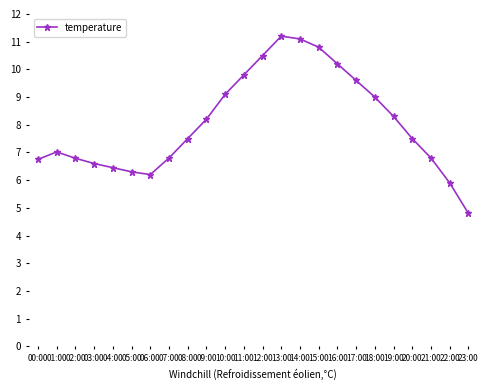

Reading left to right, extract all data points from this chart.

00:00=6.8	01:00=7.0	02:00=6.8	03:00=6.6	04:00=6.5	05:00=6.3	06:00=6.2	07:00=6.8	08:00=7.5	09:00=8.2	10:00=9.1	11:00=9.8	12:00=10.5	13:00=11.2	14:00=11.1	15:00=10.8	16:00=10.2	17:00=9.6	18:00=9.0	19:00=8.3	20:00=7.5	21:00=6.8	22:00=5.9	23:00=4.8